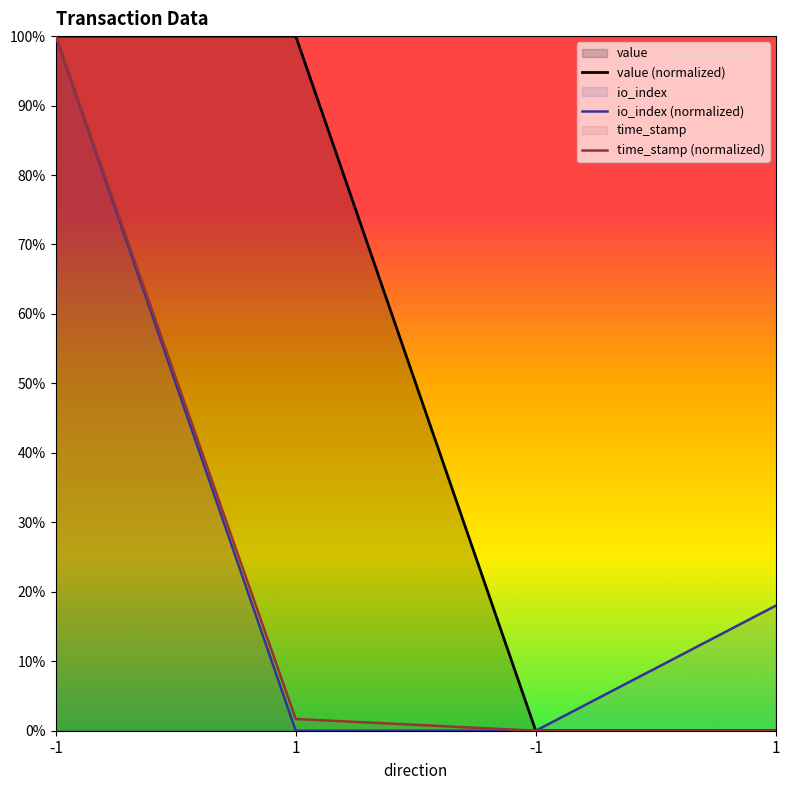

At 1, list the series in order from largest to smallest.

value, time_stamp, io_index